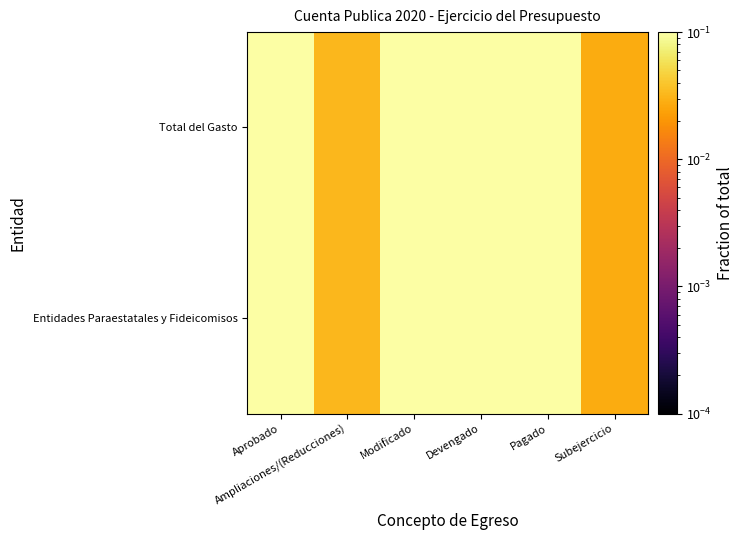

At Devengado, list the series in order from smallest to largest.

Entidades Paraestatales y Fideicomisos, Total del Gasto